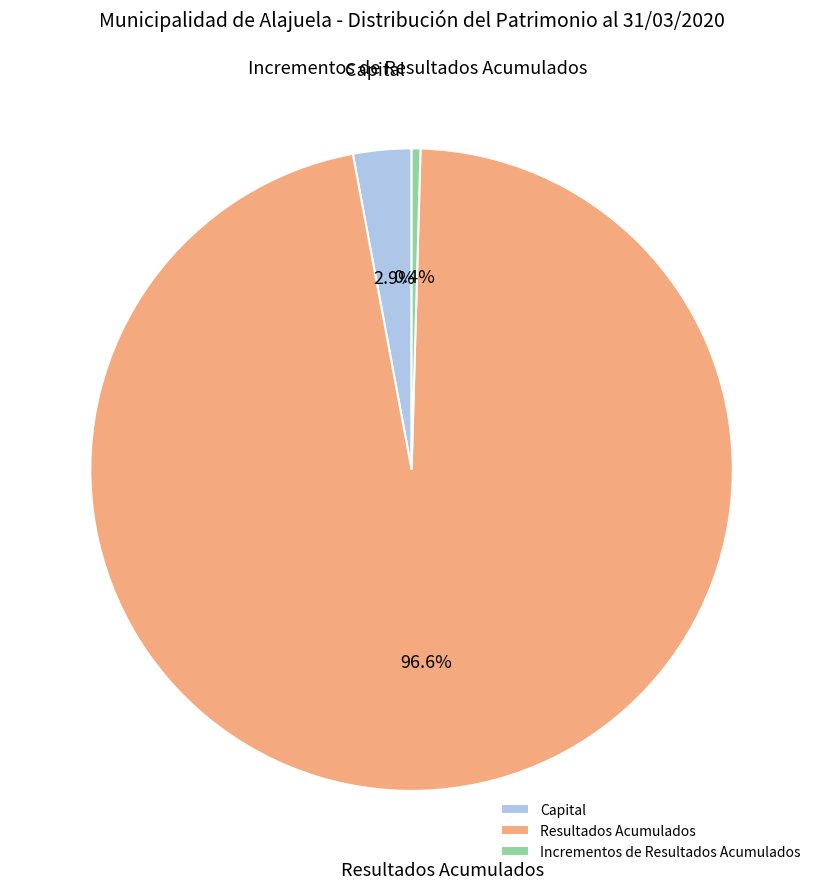

Does Resultados Acumulados represent more than half of the total?

Yes